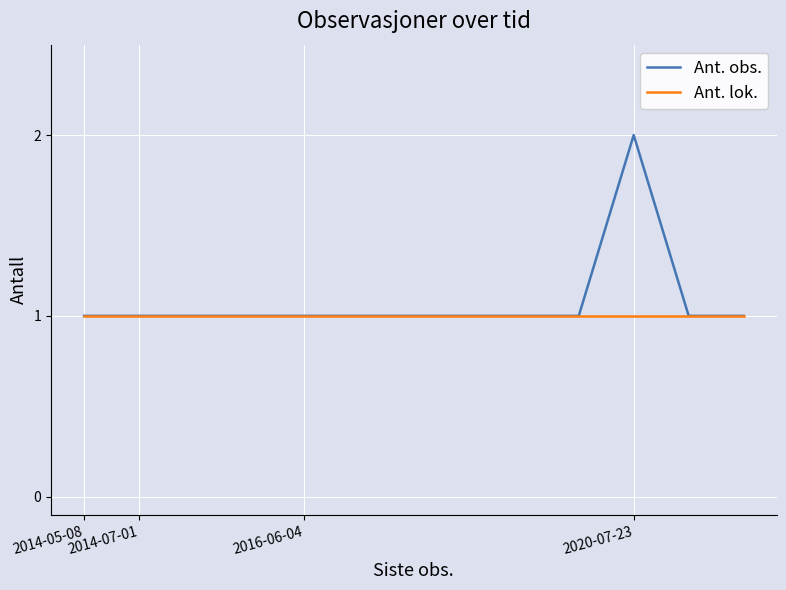

True or false: Ant. obs. has more than 0 interior local peaks.

True